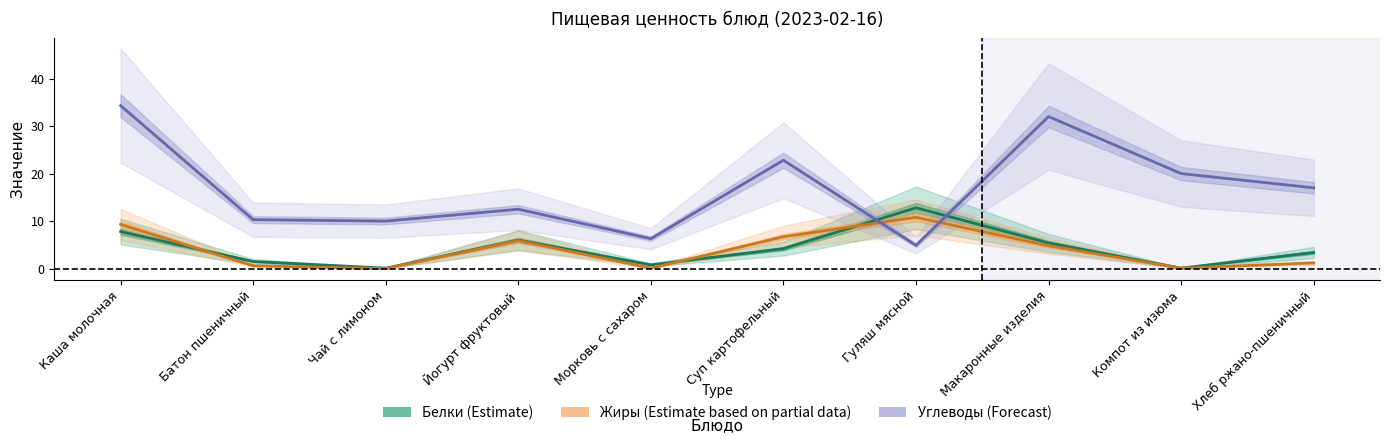

What is the total value across all series at Батон пшеничный?

12.4